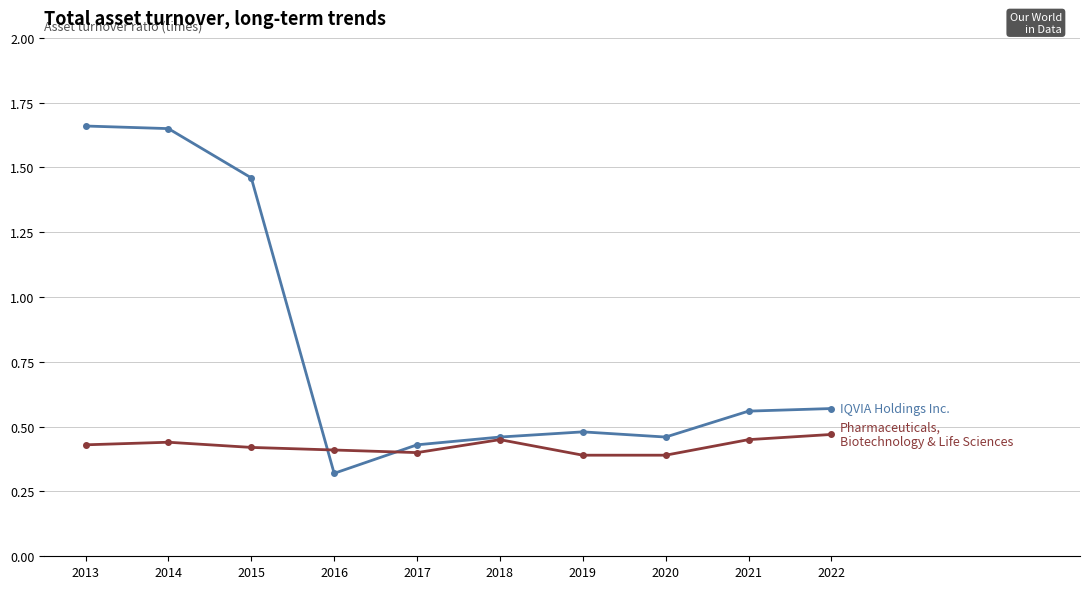

How many lines are shown in the chart?

2